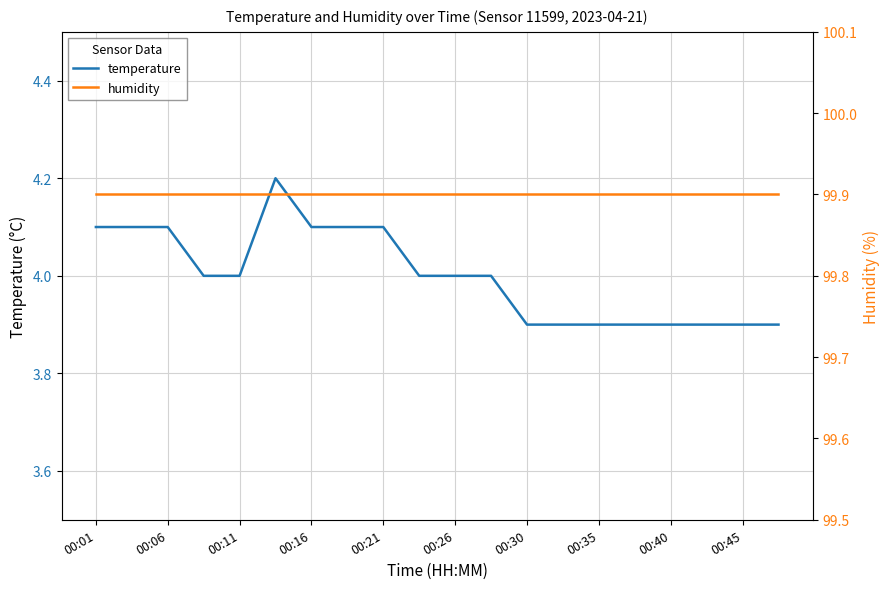

What is the maximum value shown in the chart?

99.9